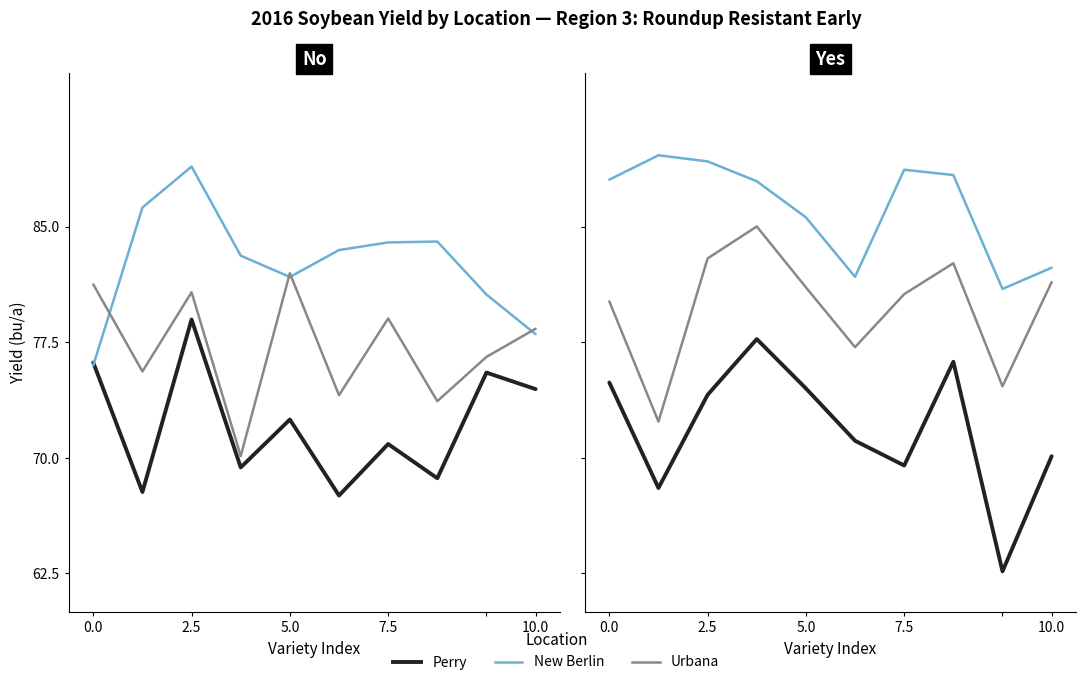

What value does the New Berlin series have at 10.0?

82.4